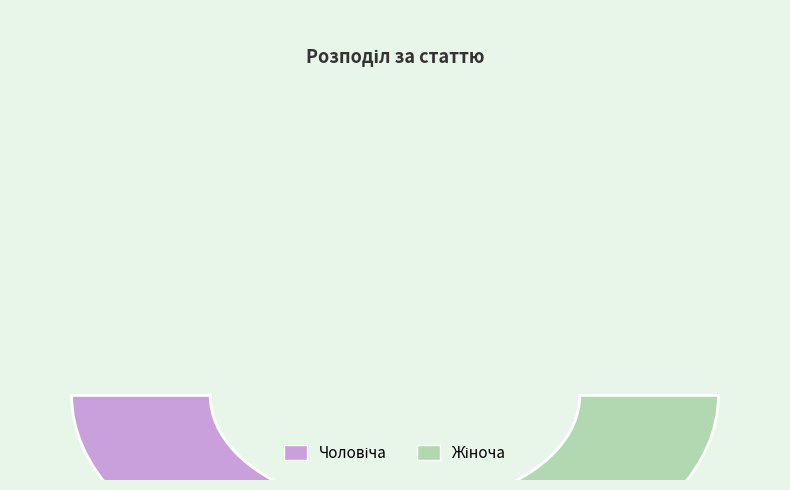

Which slice represents more than half of the pie?

Жіноча